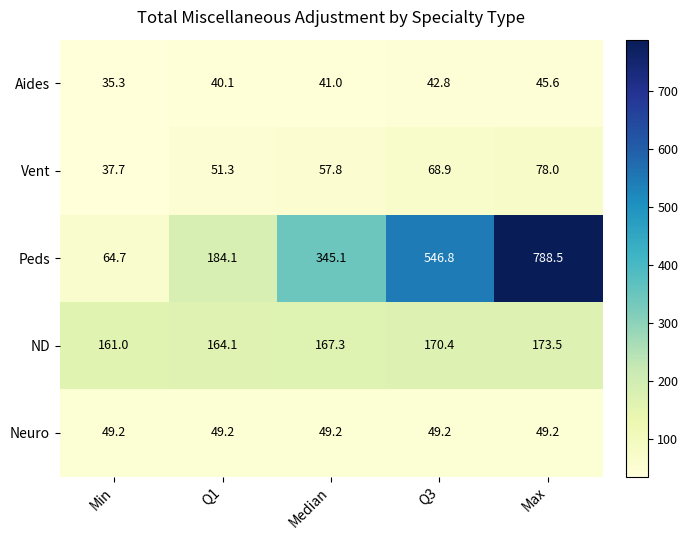

What is the average value of the Vent series?

58.7